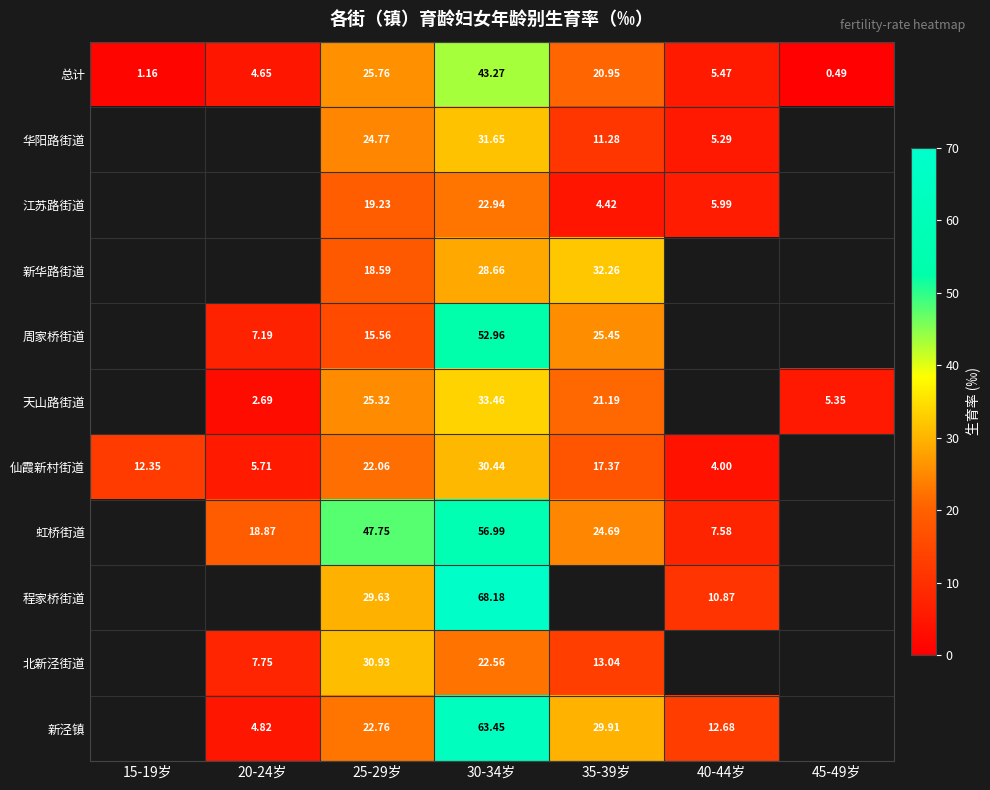

Is the value of 虹桥街道 at 25-29岁 greater than the value of 华阳路街道 at 25-29岁?

Yes